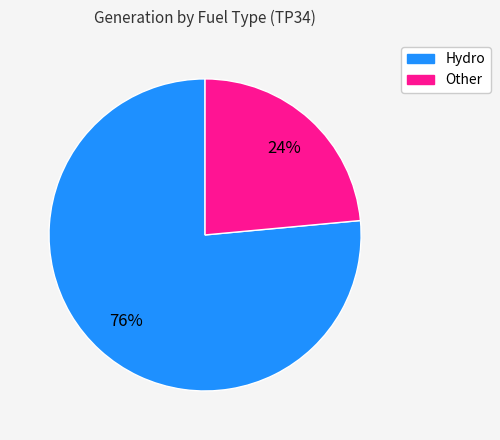

To the nearest percent, what is the average slice percentage?

50%